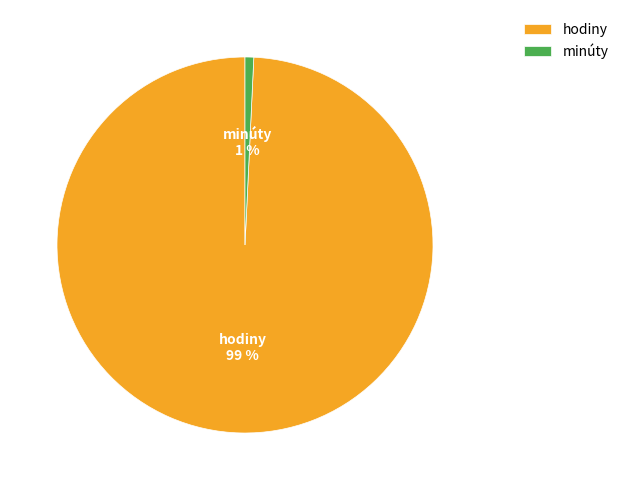

Which category has the smallest portion of the pie?

minúty